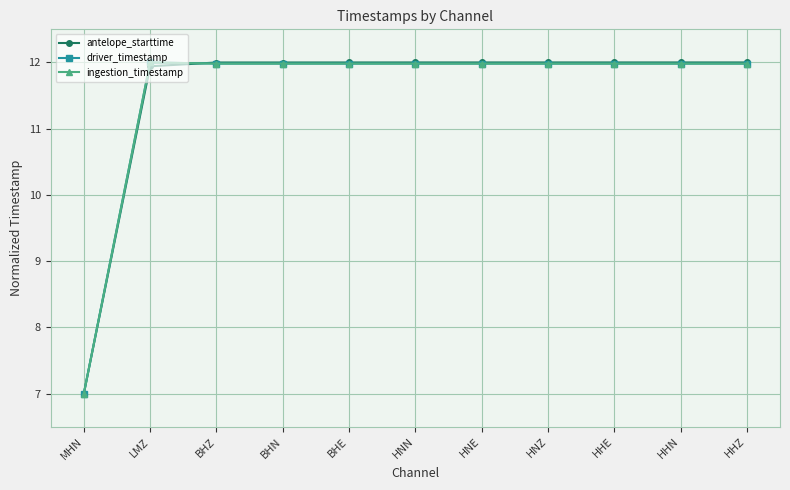

At how many categories does at least one series exceed 10?

10